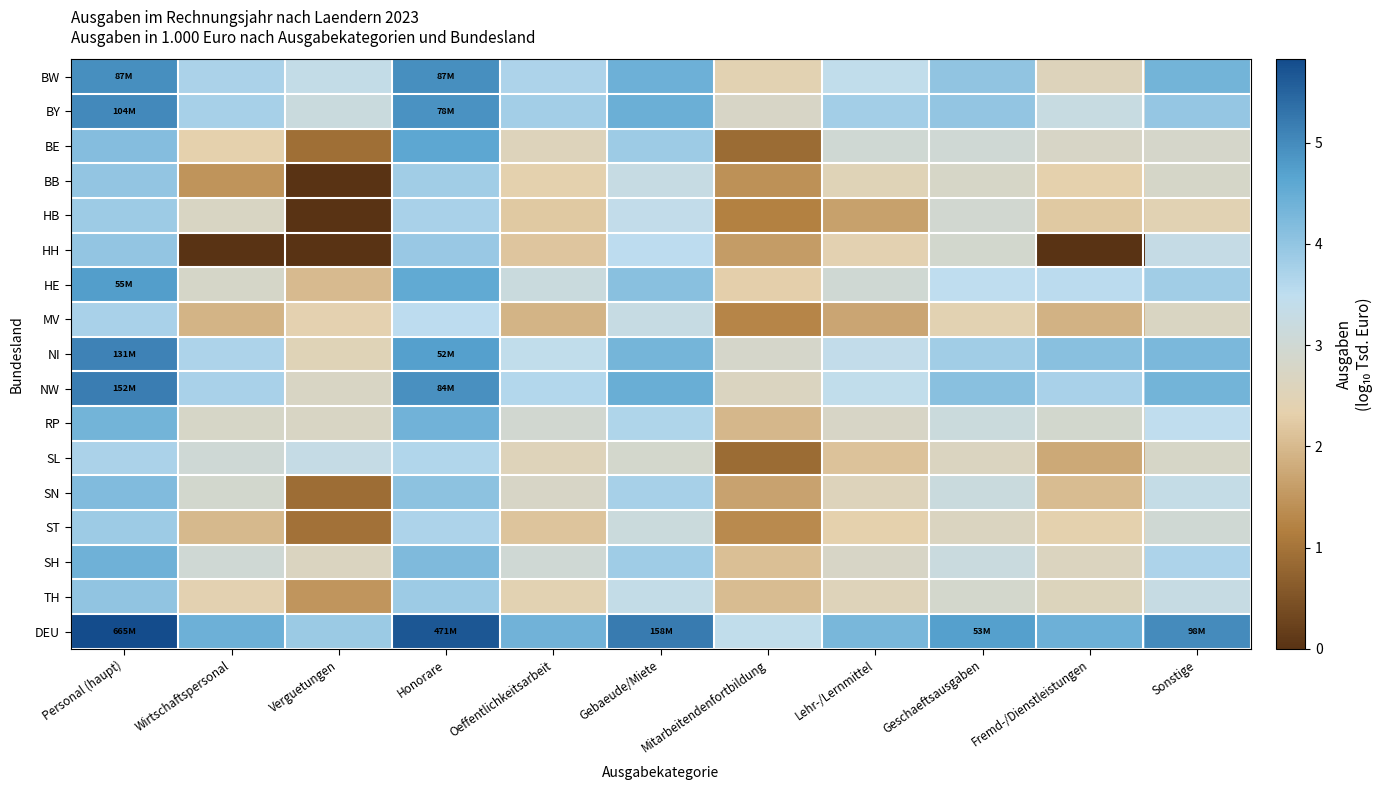

Reading left to right, transcribe all the data shown in this chart.

BW: Personal (haupt)=4.9	Wirtschaftspersonal=3.7	Verguetungen=3.4	Honorare=4.9	Oeffentlichkeitsarbeit=3.7	Gebaeude/Miete=4.4	Mitarbeitendenfortbildung=2.4	Lehr-/Lernmittel=3.4	Geschaeftsausgaben=4.0	Fremd-/Dienstleistungen=2.6	Sonstige=4.3
BY: Personal (haupt)=5.0	Wirtschaftspersonal=3.8	Verguetungen=3.2	Honorare=4.9	Oeffentlichkeitsarbeit=3.8	Gebaeude/Miete=4.5	Mitarbeitendenfortbildung=2.8	Lehr-/Lernmittel=3.8	Geschaeftsausgaben=4.0	Fremd-/Dienstleistungen=3.3	Sonstige=4.0
BE: Personal (haupt)=4.2	Wirtschaftspersonal=2.3	Verguetungen=0.9	Honorare=4.6	Oeffentlichkeitsarbeit=2.6	Gebaeude/Miete=3.9	Mitarbeitendenfortbildung=0.9	Lehr-/Lernmittel=3.0	Geschaeftsausgaben=3.0	Fremd-/Dienstleistungen=2.8	Sonstige=2.8
BB: Personal (haupt)=4.0	Wirtschaftspersonal=1.5	Verguetungen=0.0	Honorare=3.8	Oeffentlichkeitsarbeit=2.4	Gebaeude/Miete=3.3	Mitarbeitendenfortbildung=1.4	Lehr-/Lernmittel=2.5	Geschaeftsausgaben=2.8	Fremd-/Dienstleistungen=2.3	Sonstige=2.8
HB: Personal (haupt)=3.9	Wirtschaftspersonal=2.7	Verguetungen=0.0	Honorare=3.7	Oeffentlichkeitsarbeit=2.2	Gebaeude/Miete=3.4	Mitarbeitendenfortbildung=1.2	Lehr-/Lernmittel=1.6	Geschaeftsausgaben=2.9	Fremd-/Dienstleistungen=2.2	Sonstige=2.4
HH: Personal (haupt)=4.0	Wirtschaftspersonal=0.0	Verguetungen=0.0	Honorare=3.9	Oeffentlichkeitsarbeit=2.2	Gebaeude/Miete=3.5	Mitarbeitendenfortbildung=1.6	Lehr-/Lernmittel=2.4	Geschaeftsausgaben=2.9	Fremd-/Dienstleistungen=0.0	Sonstige=3.3
HE: Personal (haupt)=4.7	Wirtschaftspersonal=2.8	Verguetungen=2.0	Honorare=4.6	Oeffentlichkeitsarbeit=3.2	Gebaeude/Miete=4.1	Mitarbeitendenfortbildung=2.3	Lehr-/Lernmittel=3.0	Geschaeftsausgaben=3.5	Fremd-/Dienstleistungen=3.5	Sonstige=3.8
MV: Personal (haupt)=3.7	Wirtschaftspersonal=1.9	Verguetungen=2.4	Honorare=3.5	Oeffentlichkeitsarbeit=1.9	Gebaeude/Miete=3.3	Mitarbeitendenfortbildung=1.3	Lehr-/Lernmittel=1.7	Geschaeftsausgaben=2.4	Fremd-/Dienstleistungen=1.9	Sonstige=2.7
NI: Personal (haupt)=5.1	Wirtschaftspersonal=3.7	Verguetungen=2.5	Honorare=4.7	Oeffentlichkeitsarbeit=3.4	Gebaeude/Miete=4.3	Mitarbeitendenfortbildung=2.8	Lehr-/Lernmittel=3.4	Geschaeftsausgaben=3.8	Fremd-/Dienstleistungen=4.1	Sonstige=4.3
NW: Personal (haupt)=5.2	Wirtschaftspersonal=3.7	Verguetungen=2.7	Honorare=4.9	Oeffentlichkeitsarbeit=3.6	Gebaeude/Miete=4.5	Mitarbeitendenfortbildung=2.7	Lehr-/Lernmittel=3.4	Geschaeftsausgaben=4.1	Fremd-/Dienstleistungen=3.7	Sonstige=4.4
RP: Personal (haupt)=4.4	Wirtschaftspersonal=2.8	Verguetungen=2.7	Honorare=4.4	Oeffentlichkeitsarbeit=2.9	Gebaeude/Miete=3.7	Mitarbeitendenfortbildung=2.0	Lehr-/Lernmittel=2.8	Geschaeftsausgaben=3.1	Fremd-/Dienstleistungen=2.9	Sonstige=3.5
SL: Personal (haupt)=3.7	Wirtschaftspersonal=3.0	Verguetungen=3.3	Honorare=3.6	Oeffentlichkeitsarbeit=2.6	Gebaeude/Miete=2.9	Mitarbeitendenfortbildung=0.9	Lehr-/Lernmittel=2.1	Geschaeftsausgaben=2.7	Fremd-/Dienstleistungen=1.8	Sonstige=2.8
SN: Personal (haupt)=4.2	Wirtschaftspersonal=2.9	Verguetungen=0.9	Honorare=4.1	Oeffentlichkeitsarbeit=2.8	Gebaeude/Miete=3.8	Mitarbeitendenfortbildung=1.7	Lehr-/Lernmittel=2.6	Geschaeftsausgaben=3.2	Fremd-/Dienstleistungen=2.0	Sonstige=3.3
ST: Personal (haupt)=3.9	Wirtschaftspersonal=2.0	Verguetungen=1.0	Honorare=3.7	Oeffentlichkeitsarbeit=2.2	Gebaeude/Miete=3.2	Mitarbeitendenfortbildung=1.3	Lehr-/Lernmittel=2.3	Geschaeftsausgaben=2.7	Fremd-/Dienstleistungen=2.4	Sonstige=3.0
SH: Personal (haupt)=4.4	Wirtschaftspersonal=3.0	Verguetungen=2.7	Honorare=4.2	Oeffentlichkeitsarbeit=3.0	Gebaeude/Miete=3.8	Mitarbeitendenfortbildung=2.1	Lehr-/Lernmittel=2.8	Geschaeftsausgaben=3.2	Fremd-/Dienstleistungen=2.6	Sonstige=3.7
TH: Personal (haupt)=4.0	Wirtschaftspersonal=2.4	Verguetungen=1.5	Honorare=3.9	Oeffentlichkeitsarbeit=2.4	Gebaeude/Miete=3.4	Mitarbeitendenfortbildung=2.0	Lehr-/Lernmittel=2.5	Geschaeftsausgaben=2.9	Fremd-/Dienstleistungen=2.6	Sonstige=3.3
DEU: Personal (haupt)=5.8	Wirtschaftspersonal=4.4	Verguetungen=3.9	Honorare=5.7	Oeffentlichkeitsarbeit=4.4	Gebaeude/Miete=5.2	Mitarbeitendenfortbildung=3.4	Lehr-/Lernmittel=4.3	Geschaeftsausgaben=4.7	Fremd-/Dienstleistungen=4.4	Sonstige=5.0